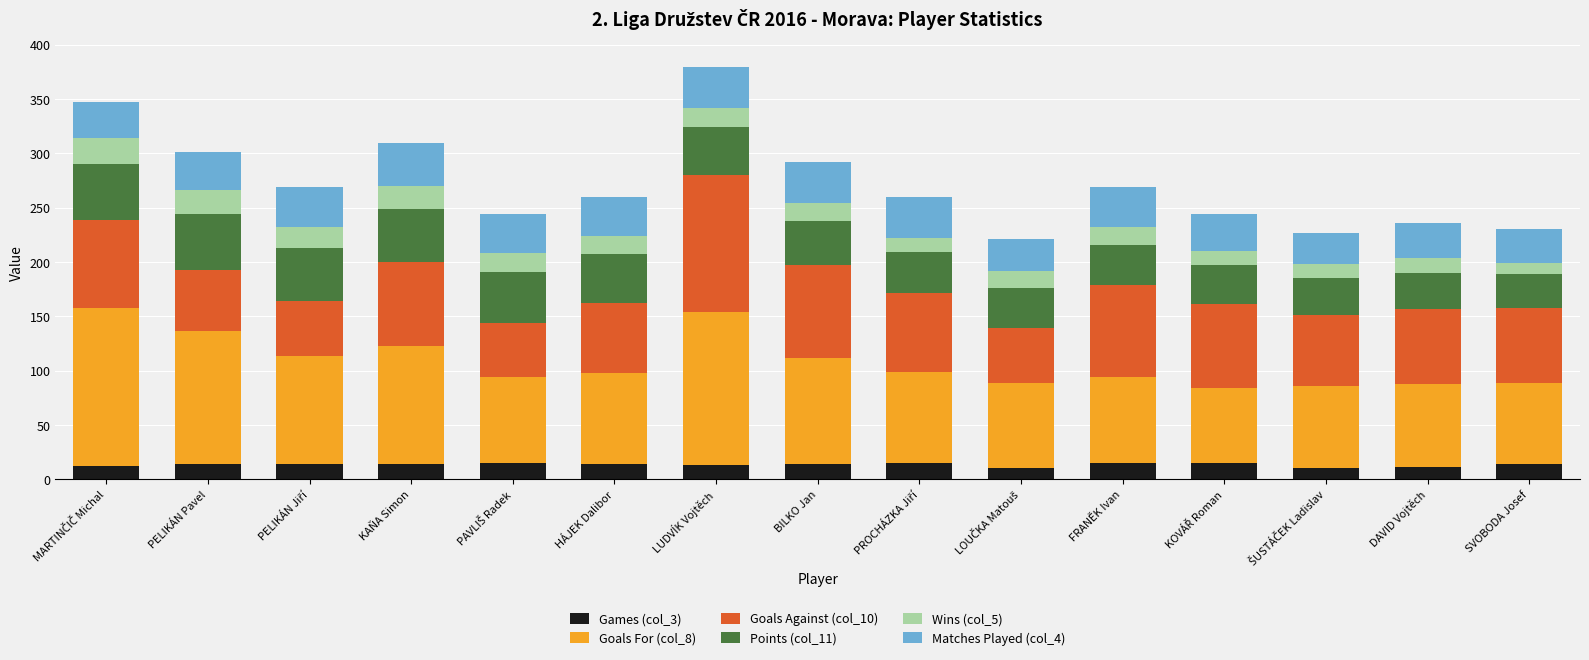

What is the total value across all series at KAŇA Simon?

309